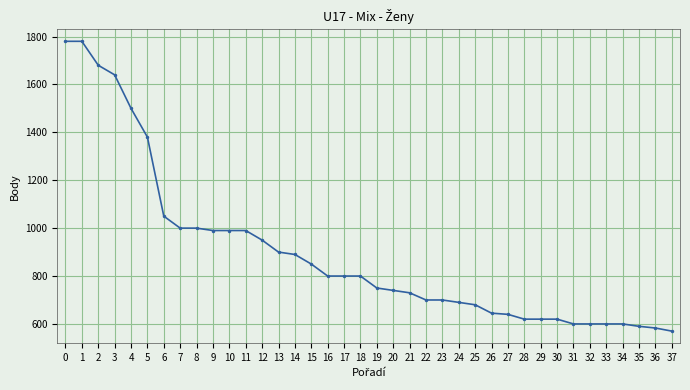

What is the greatest value displayed?

1780